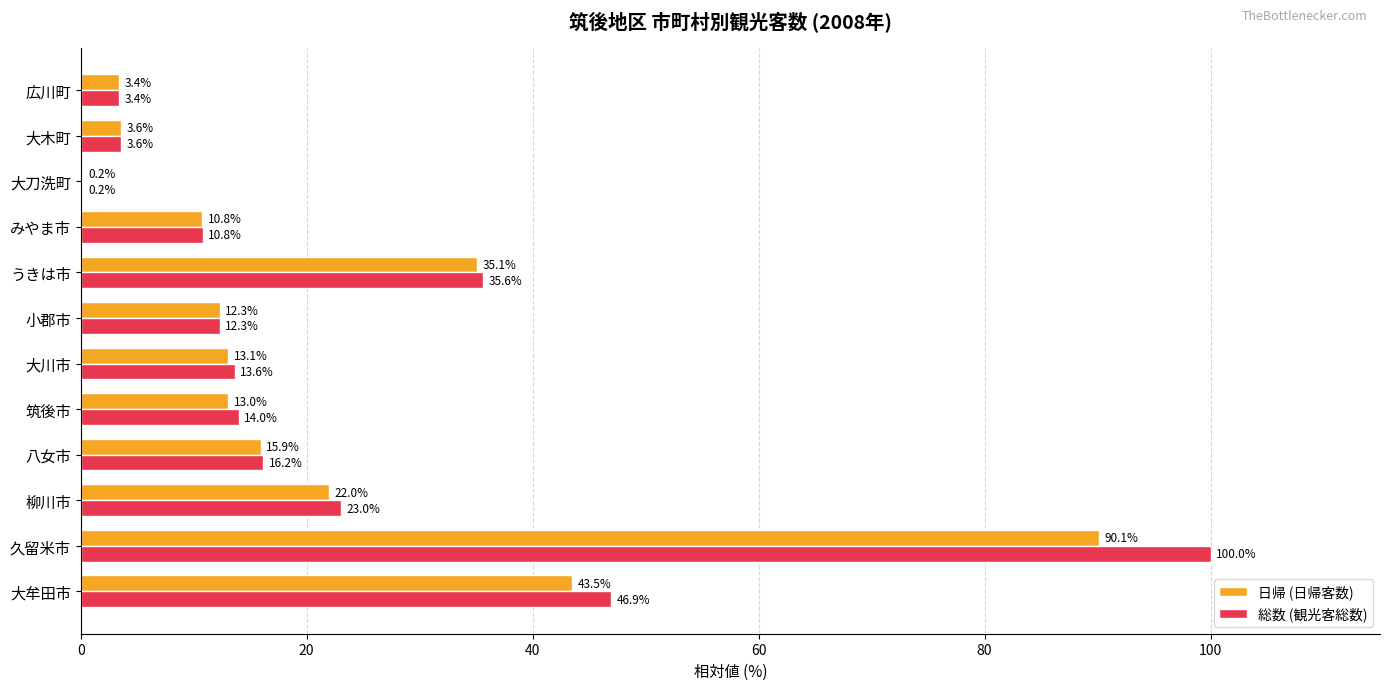

What is the maximum value shown in the chart?

100.0